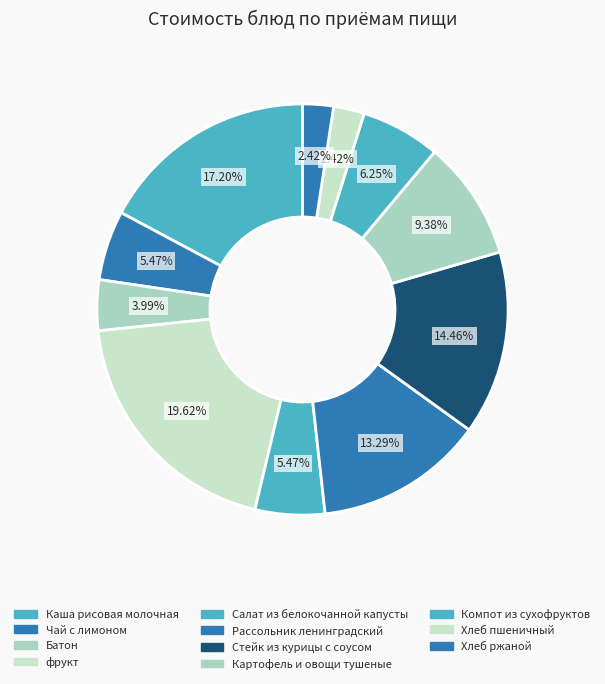

Between Каша рисовая молочная and Хлеб ржаной, which is larger?

Каша рисовая молочная